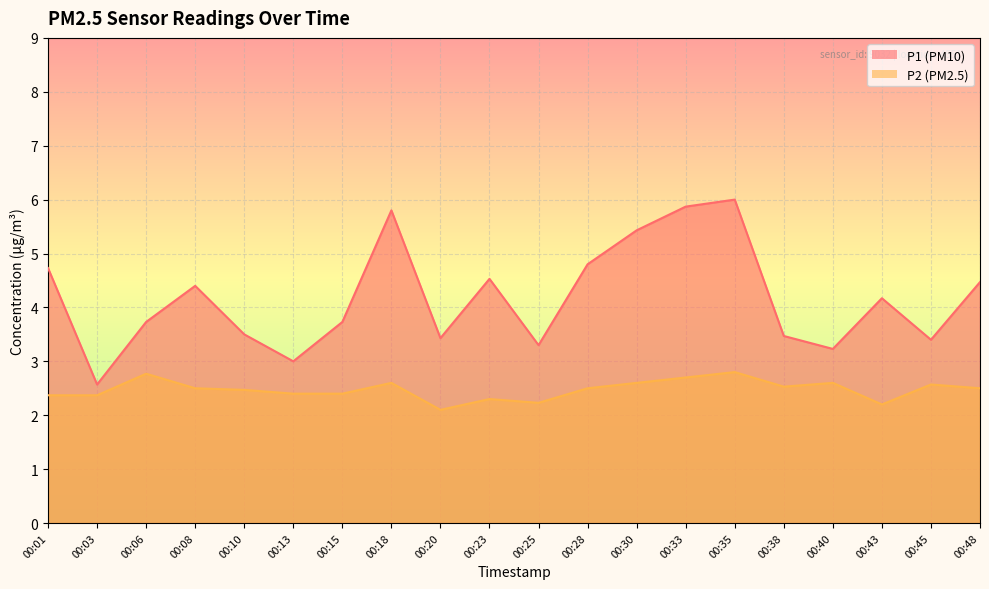

What is the maximum value shown in the chart?

6.0